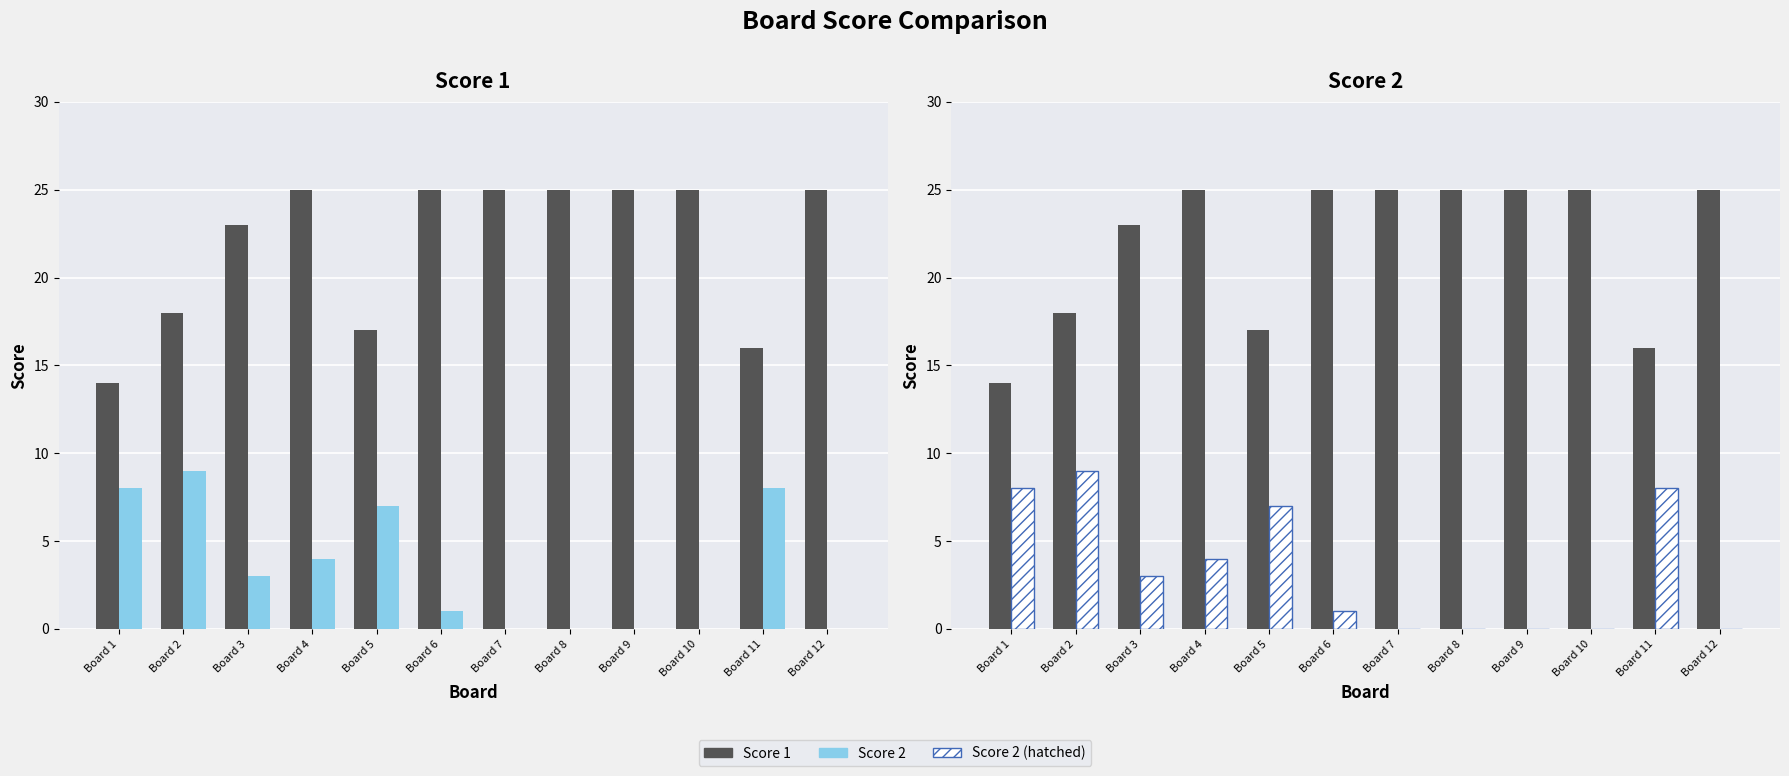

Reading right to left, extract all data points from this chart.

Score 1: 25	16	25	25	25	25	25	17	25	23	18	14
Score 2: 0	8	0	0	0	0	1	7	4	3	9	8